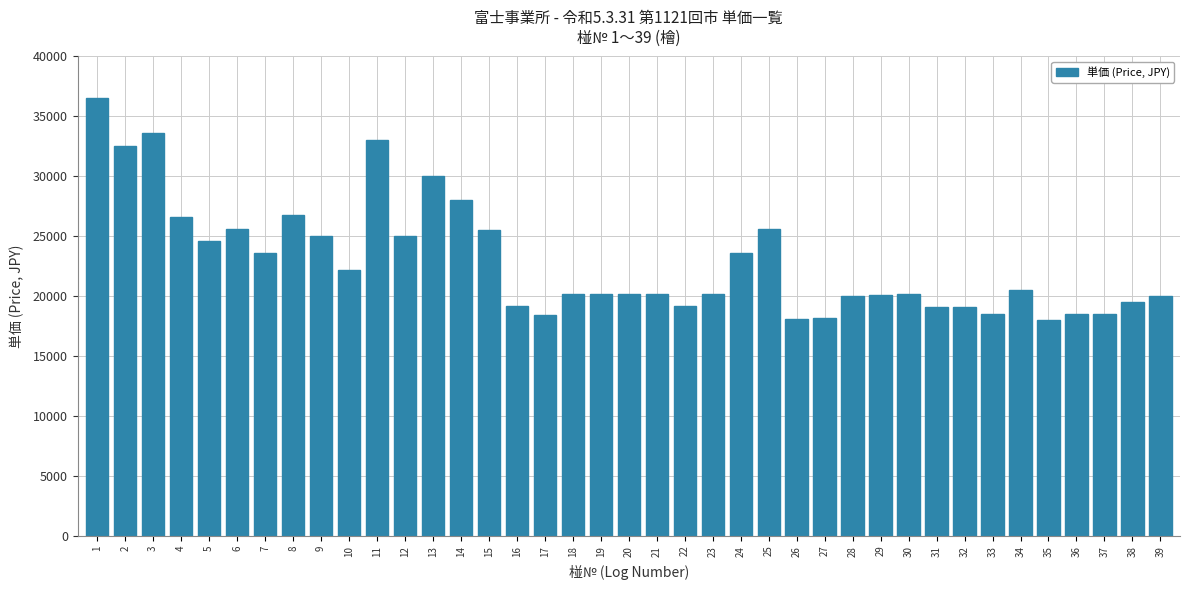

Where does the data first go above 20200?

1